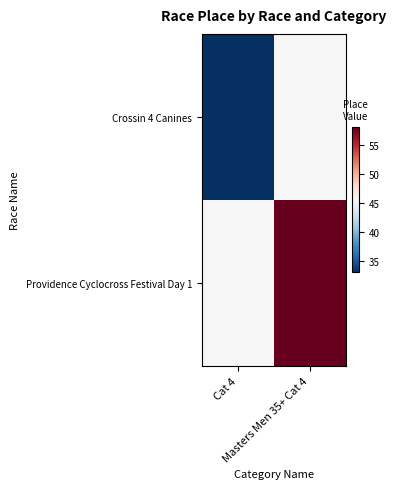

Reading left to right, transcribe all the data shown in this chart.

Crossin 4 Canines: Cat 4=33.0	Masters Men 35+ Cat 4=45.5
Providence Cyclocross Festival Day 1: Cat 4=45.5	Masters Men 35+ Cat 4=58.0